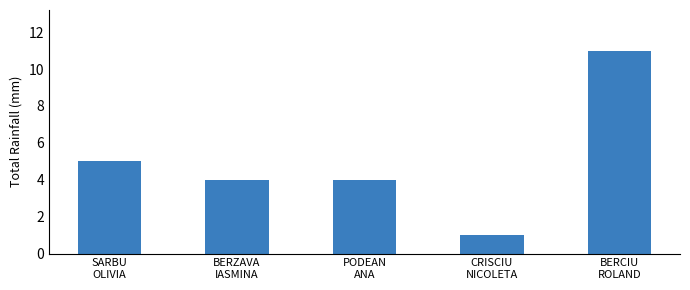

Reading left to right, transcribe all the data shown in this chart.

5	4	4	1	11